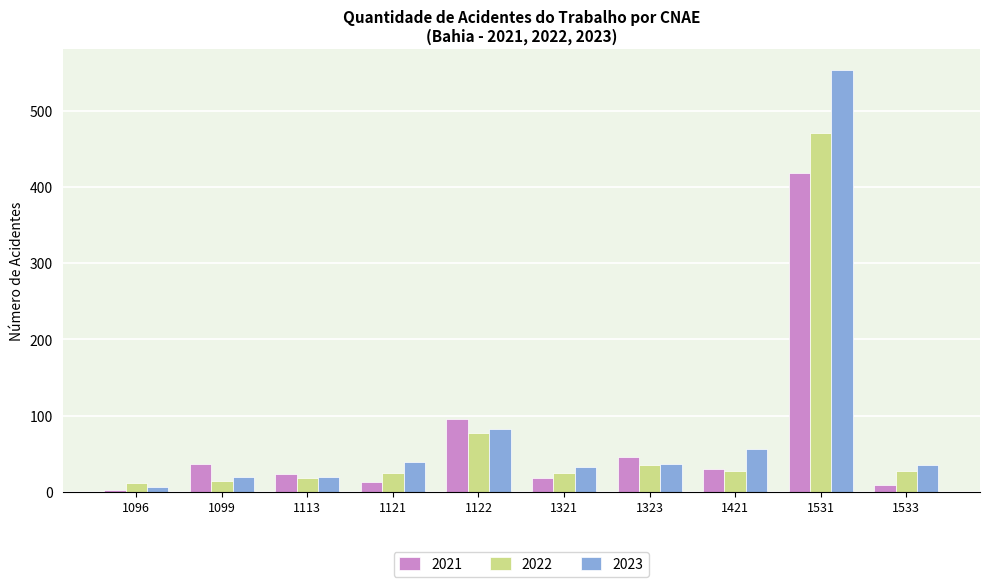

Which category has the lowest value across all series?

1096